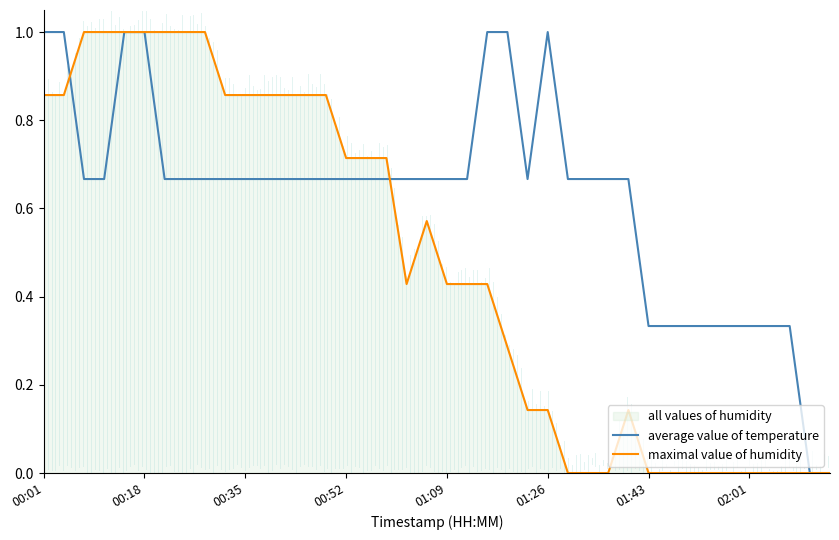

What is the spread (max minus min) of values at 00:18?

0.0